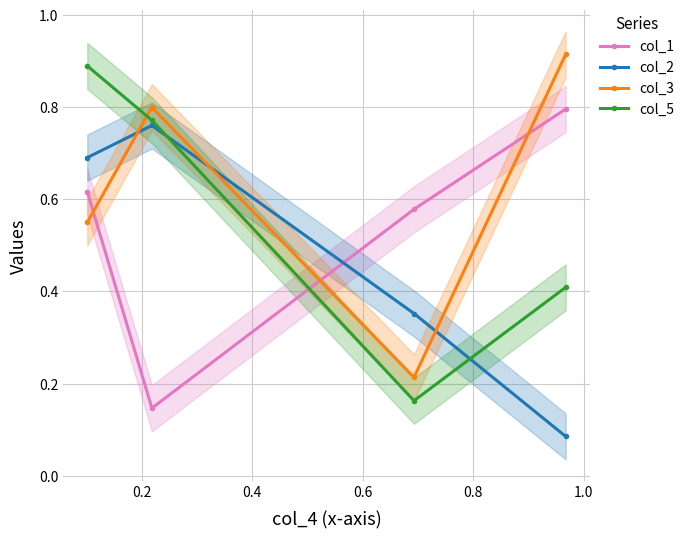

What are all the series names shown in the legend?

col_1, col_2, col_3, col_5